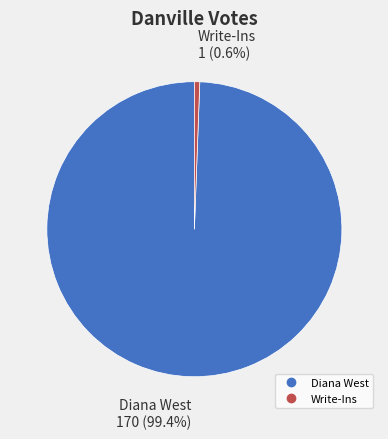

Is there a majority slice in this chart?

Yes